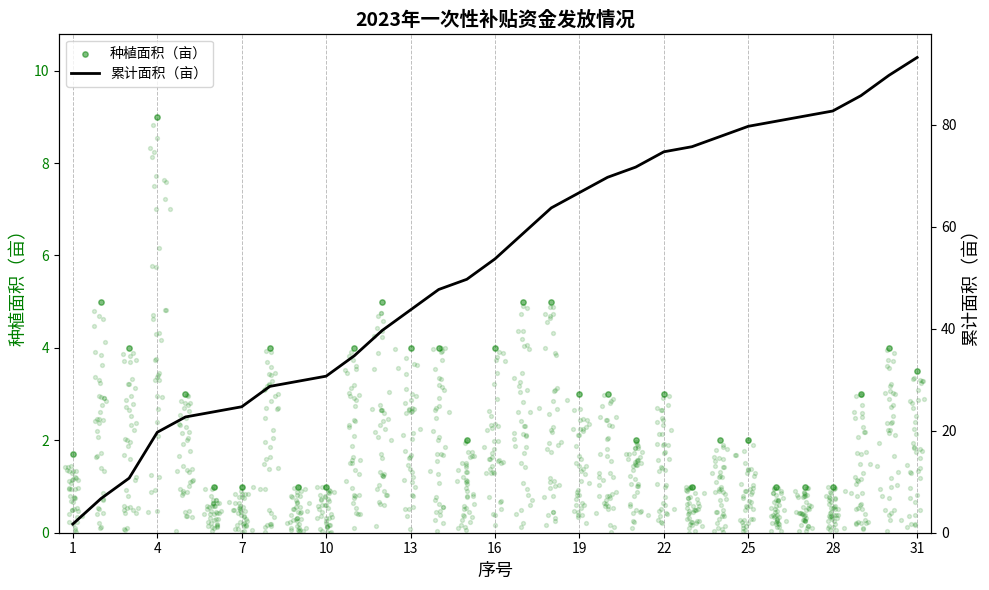

Which series contains the lowest Y value?

种植面积（亩）